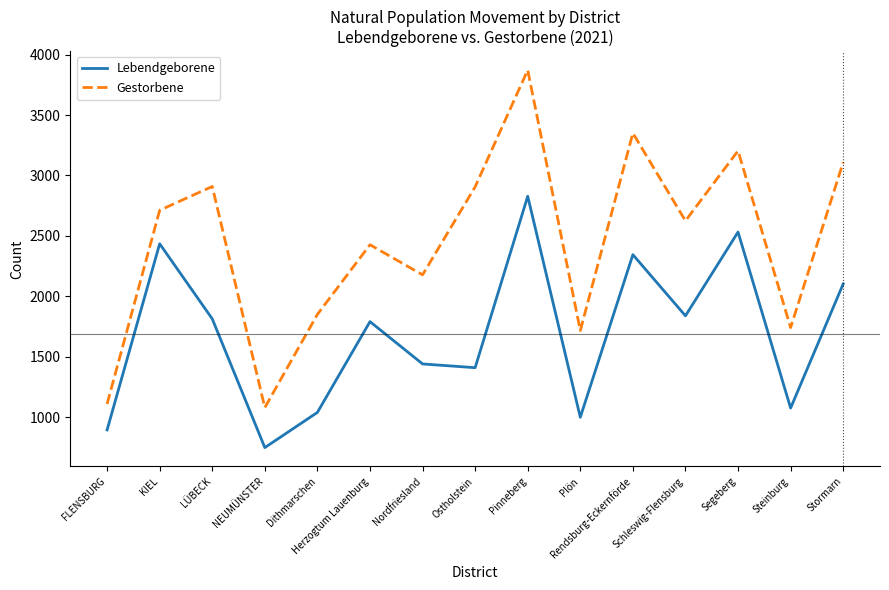

List the series in order of their overall mean, lowest first.

Lebendgeborene, Gestorbene